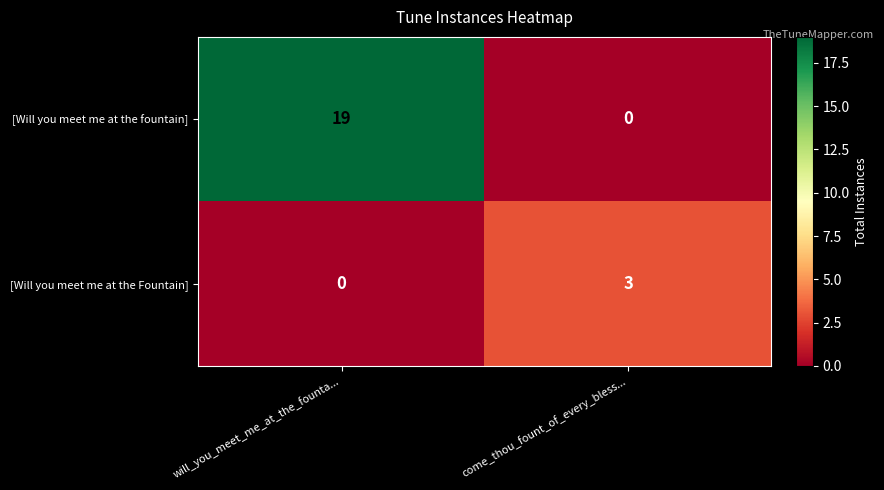

What is the difference between the [Will you meet me at the fountain] values at will_you_meet_me_at_the_founta... and come_thou_fount_of_every_bless...?

19